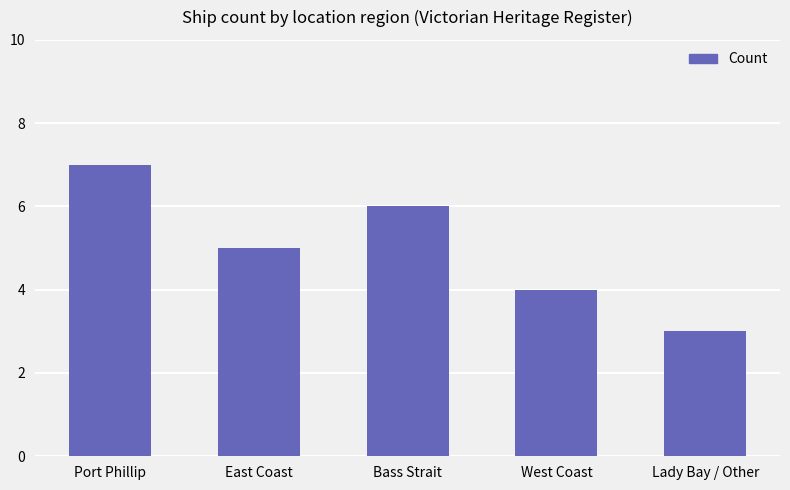

Count the values in the range 4 to 6.

3